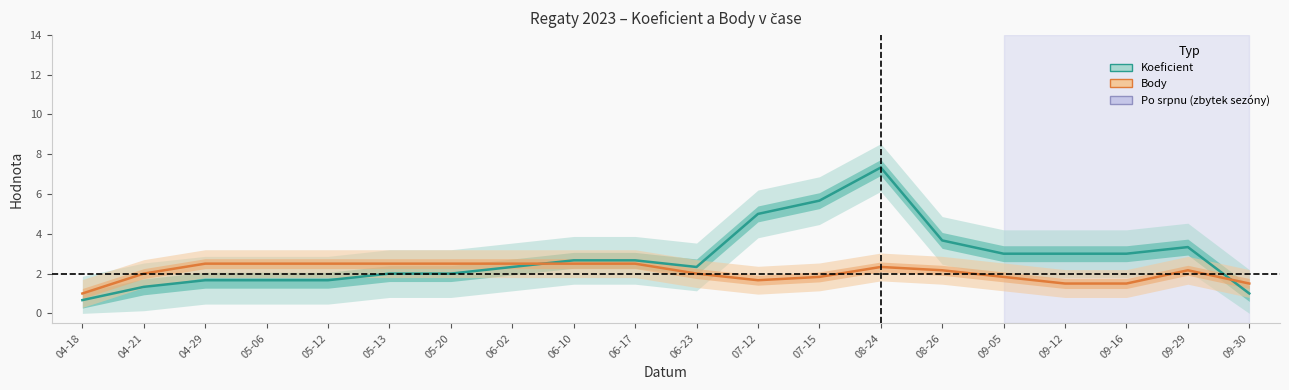

After their last crossing, which series has the higher values: Koeficient or Body?

Body